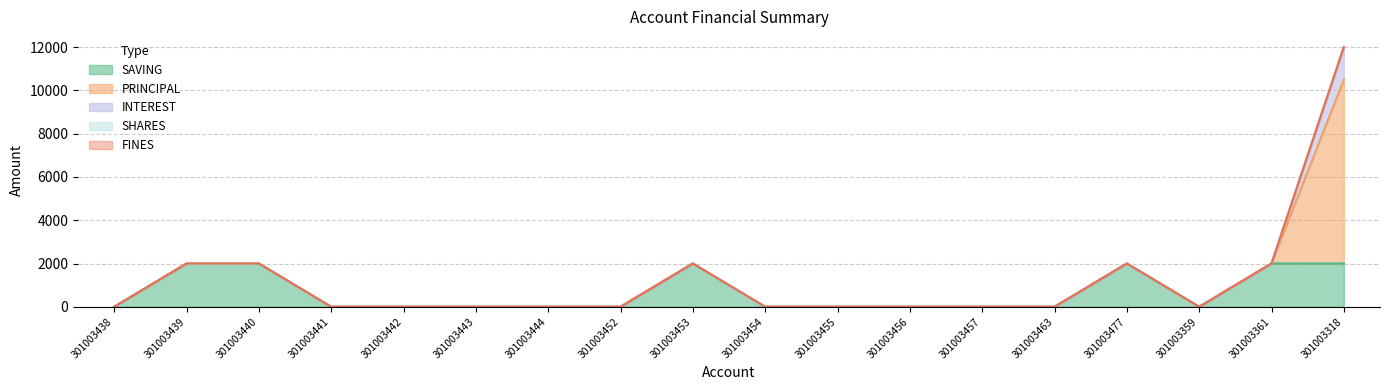

List the series in order of their peak value, highest first.

PRINCIPAL, SAVING, INTEREST, SHARES, FINES